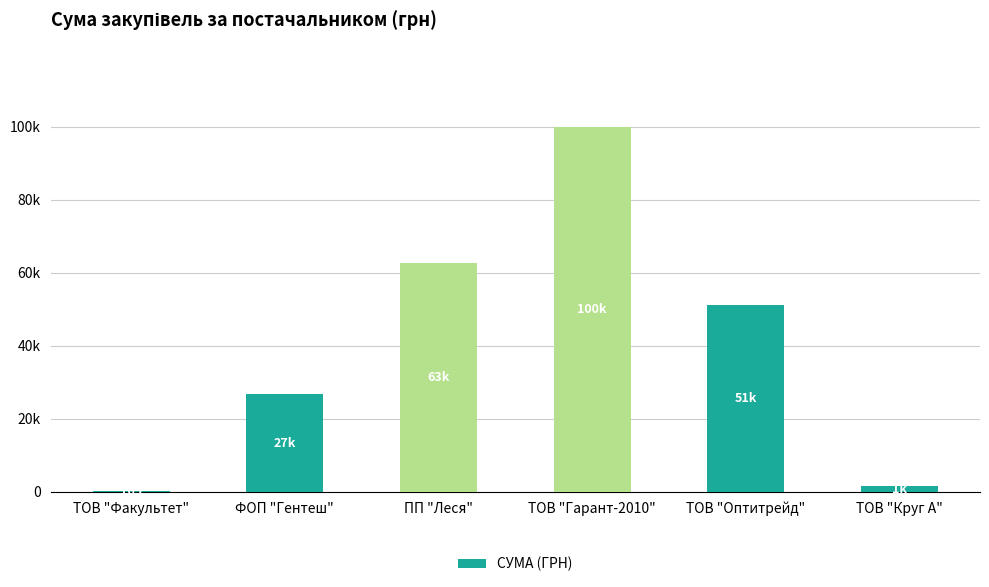

What is the label of the 5th bar from the left?

ТОВ "Оптитрейд"